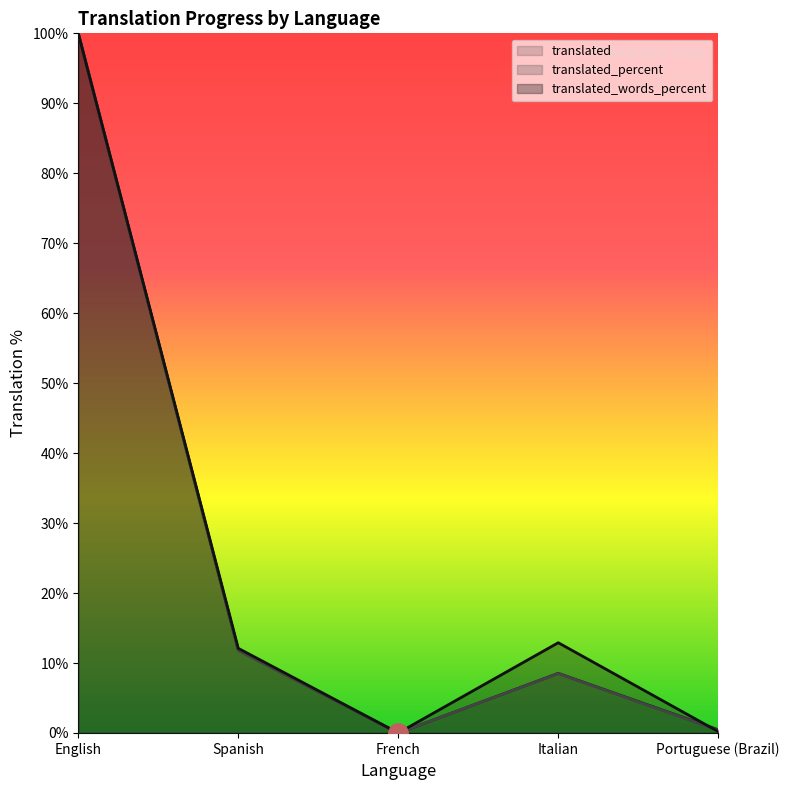

How many lines are shown in the chart?

3